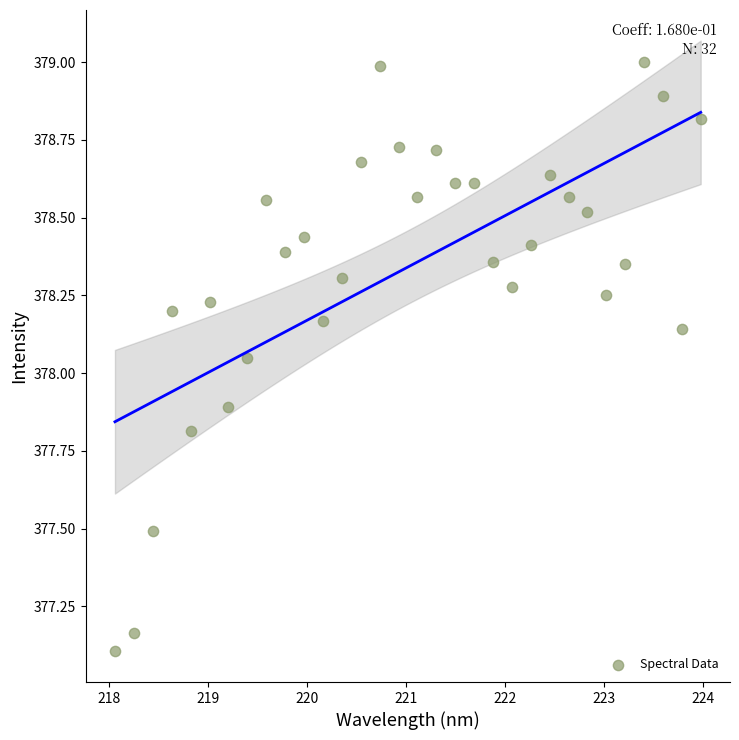

What is the range of Y values (max minus min)?

1.9